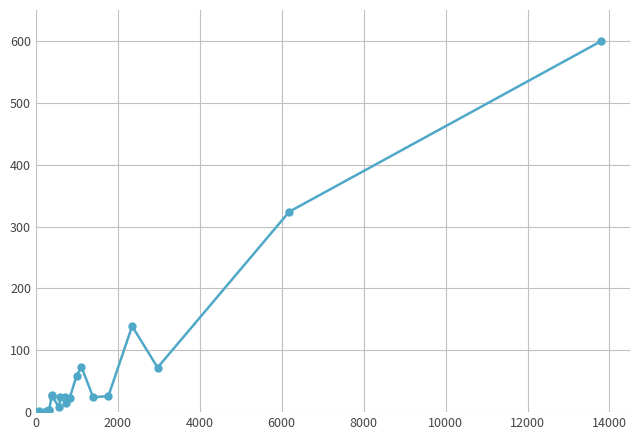

What is the maximum value shown in the chart?

600